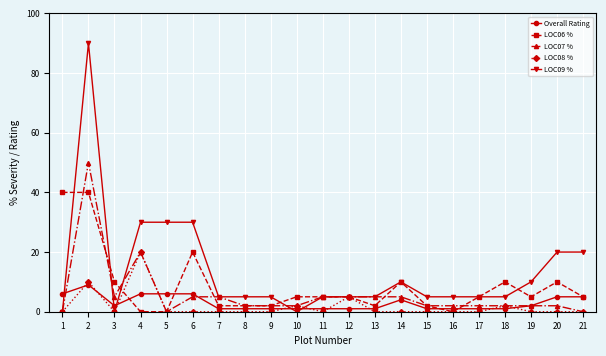

How many categories are shown in the chart?

21